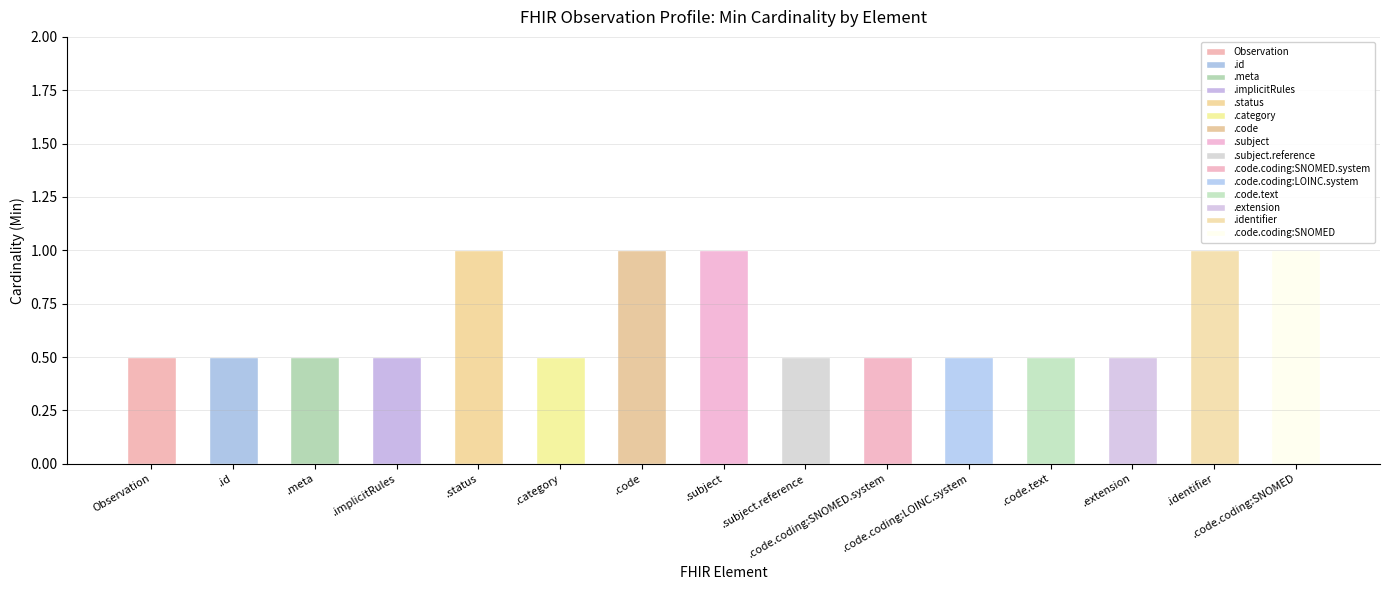

What position from the right is Observation.subject.reference?

7